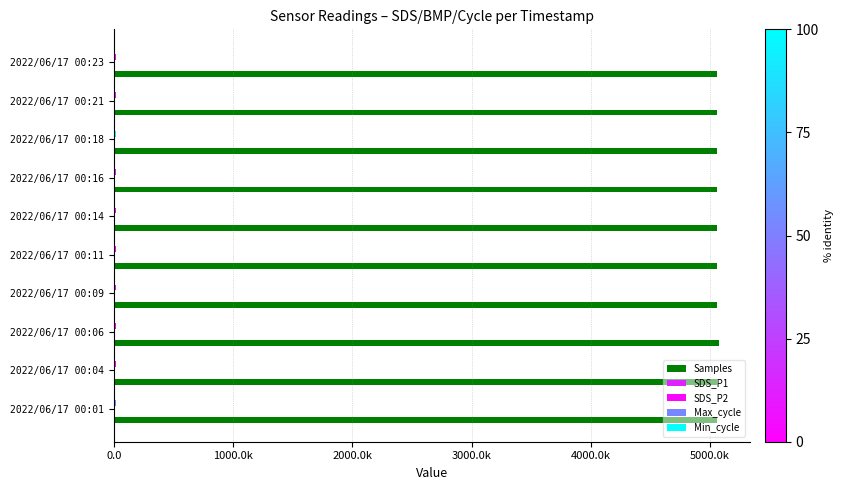

How many data points does each series have?

10